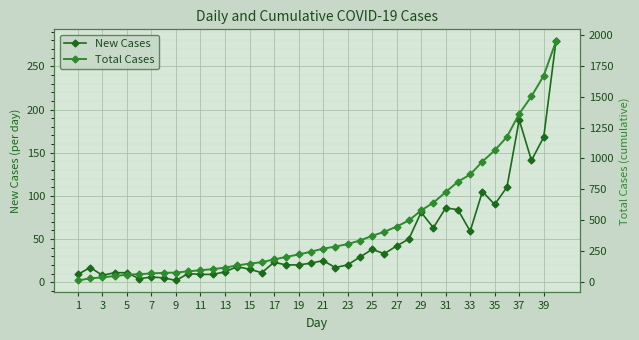

What is the average value of the New Cases series?

49